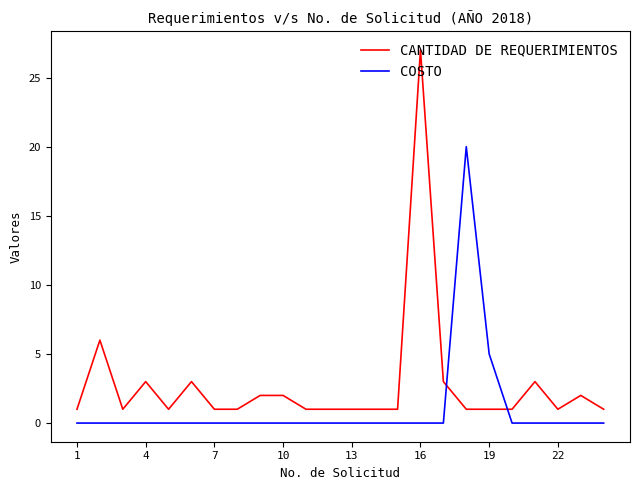

Which series has the largest total across all categories?

CANTIDAD DE REQUERIMIENTOS